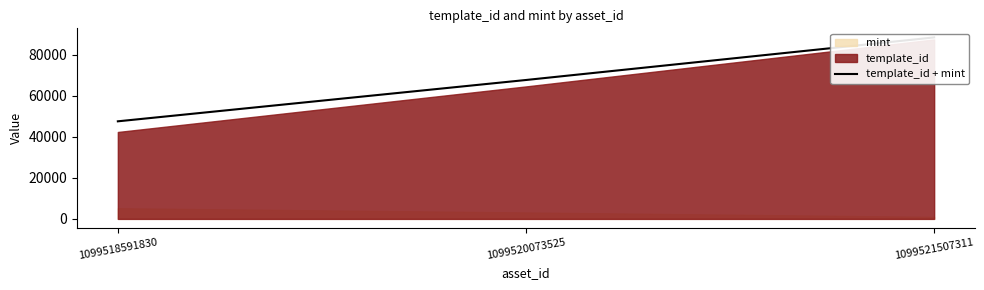

What is the change in value from 1099518591830 to 1099521507311?

+40960